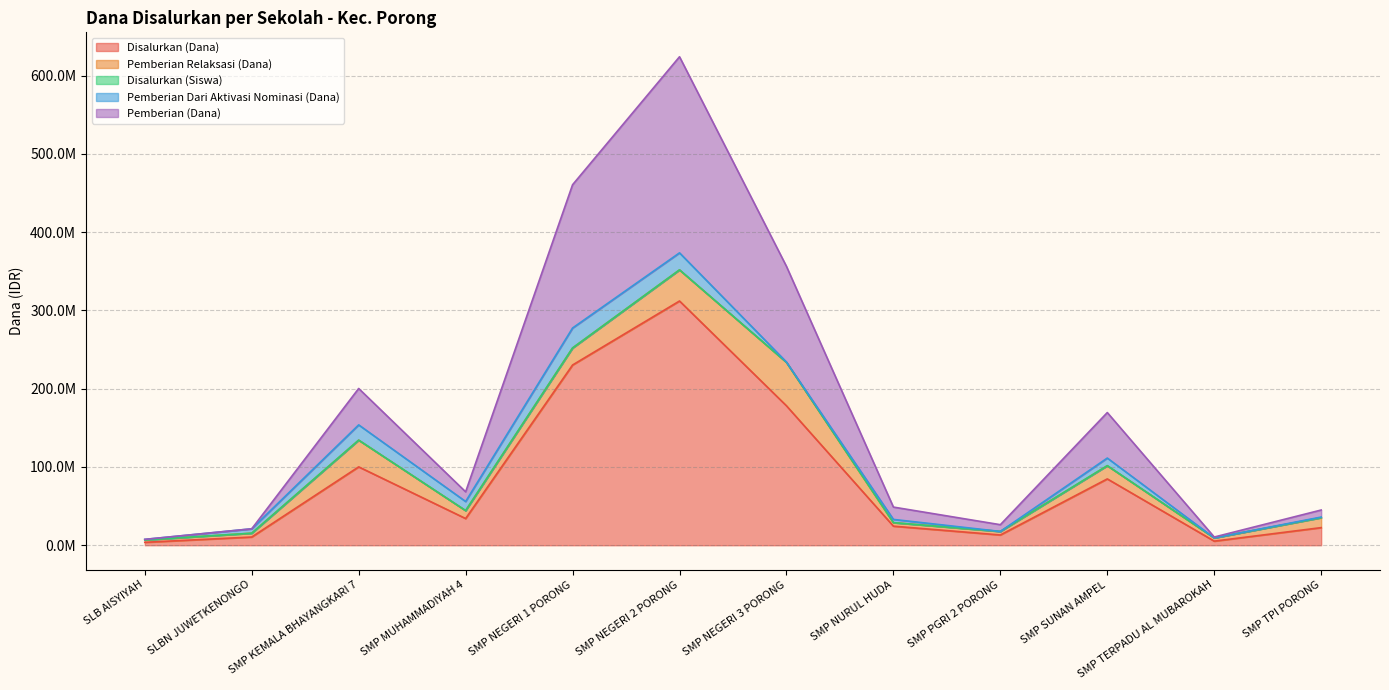

What is the spread (max minus min) of values at SMP TPI PORONG?

22500035